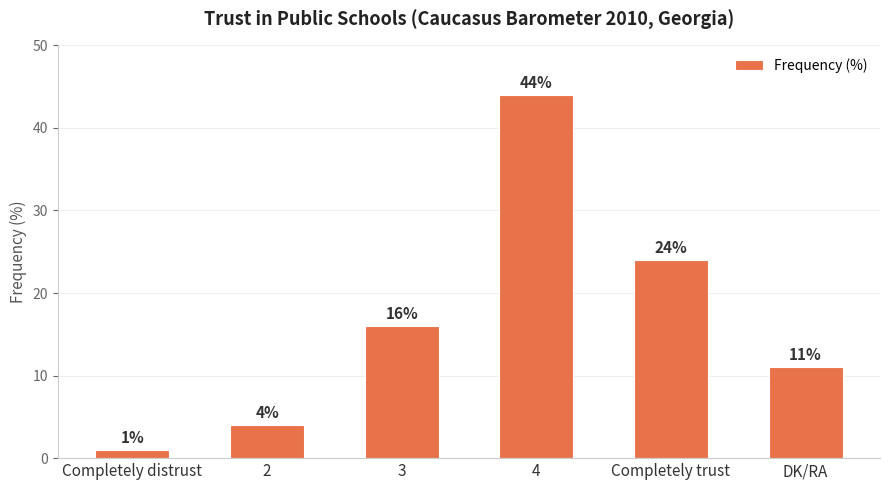

How many data points does each series have?

6